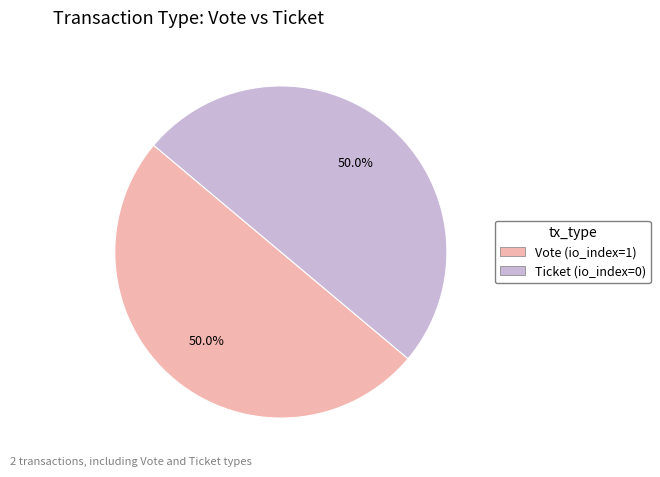

How much of the chart is everything except Ticket (io_index=0)?

50.0%